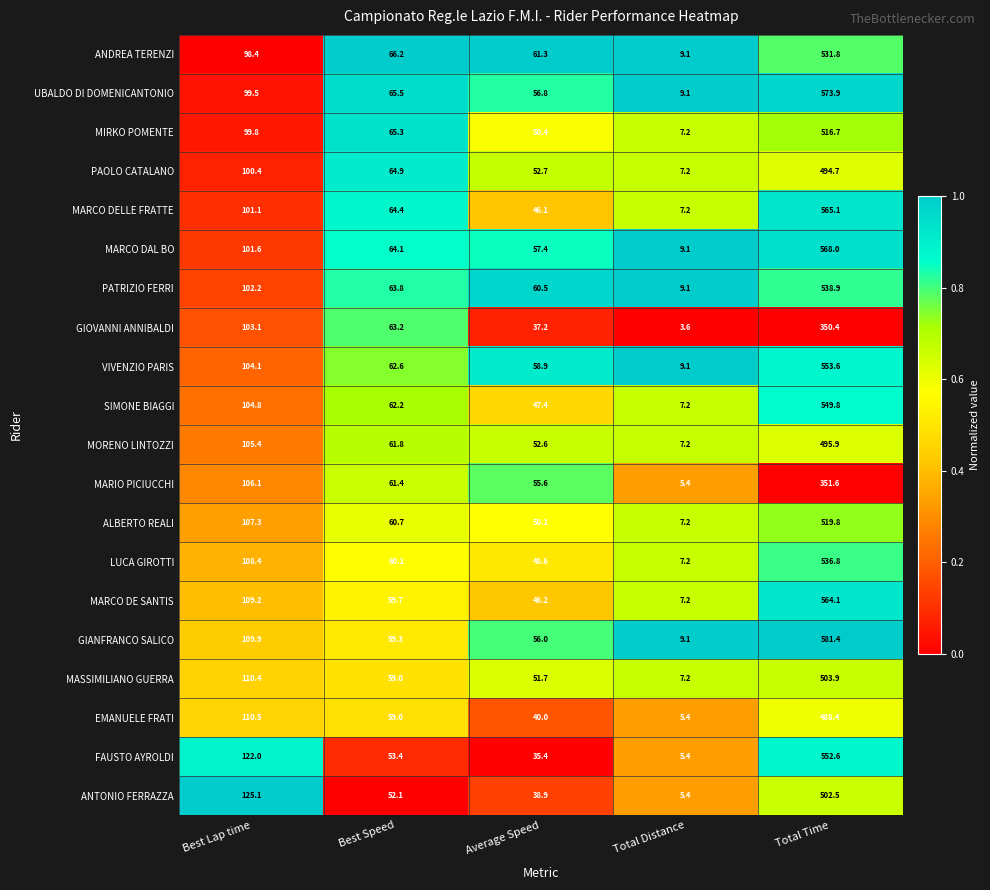

Which category has the highest value across all series?

Total Time